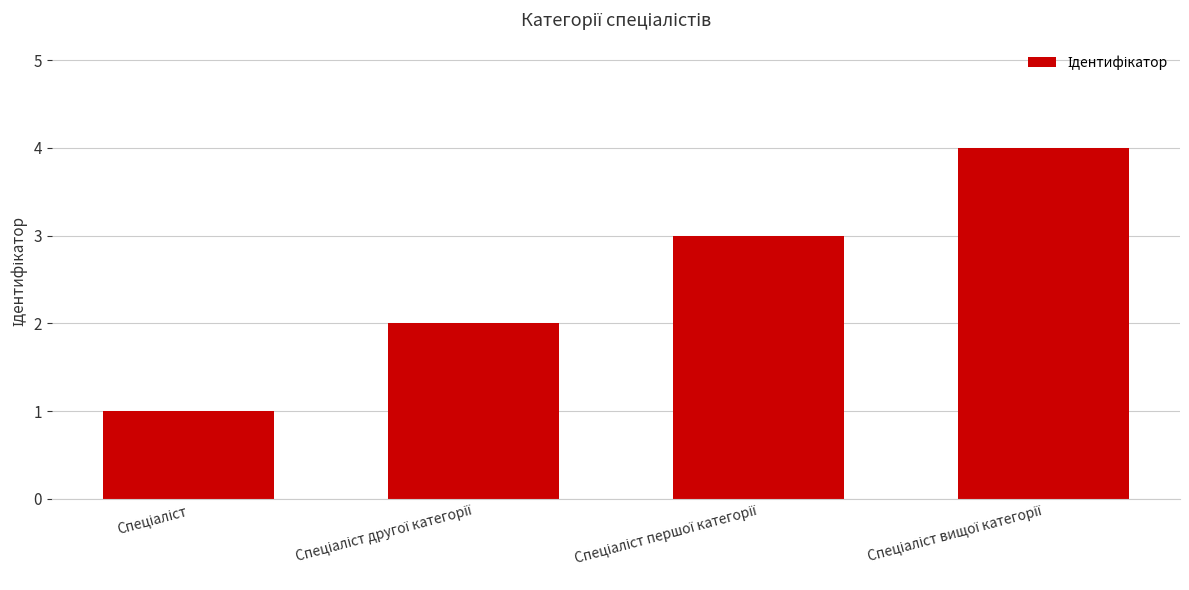

What is the difference between the maximum and minimum values?

3